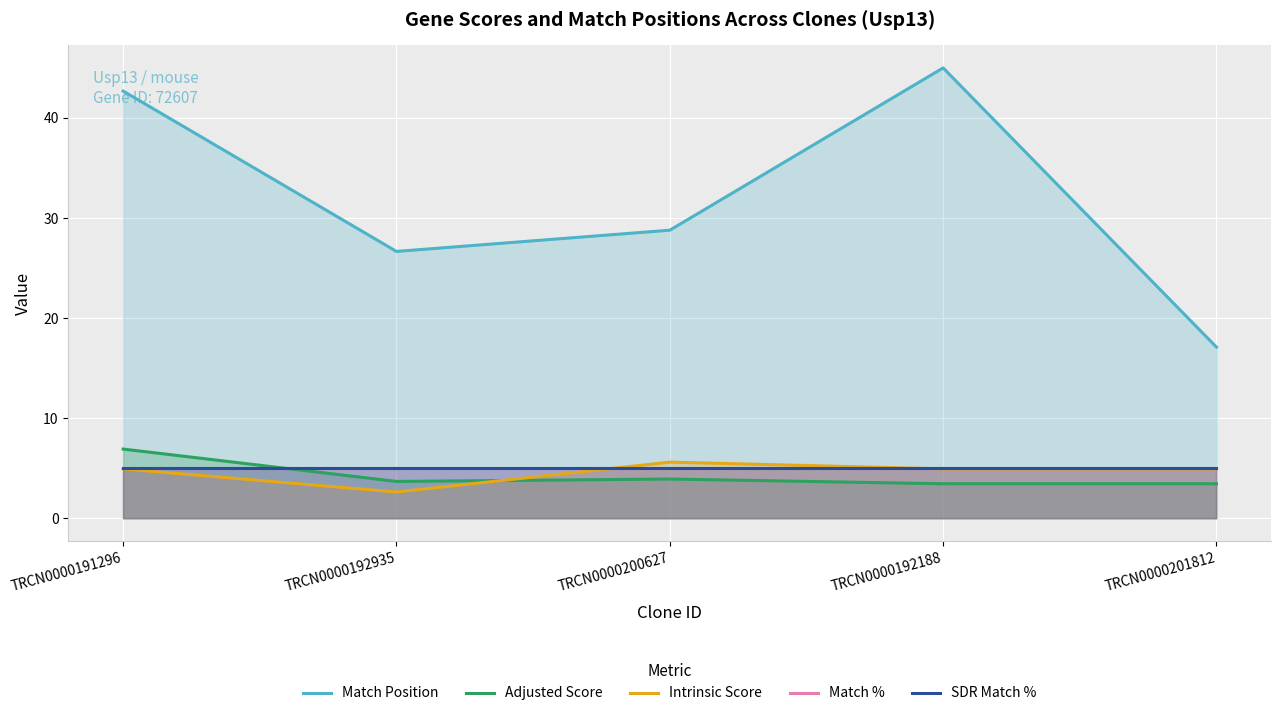

True or false: Adjusted Score has a value of 2.2 at TRCN0000201812.

False